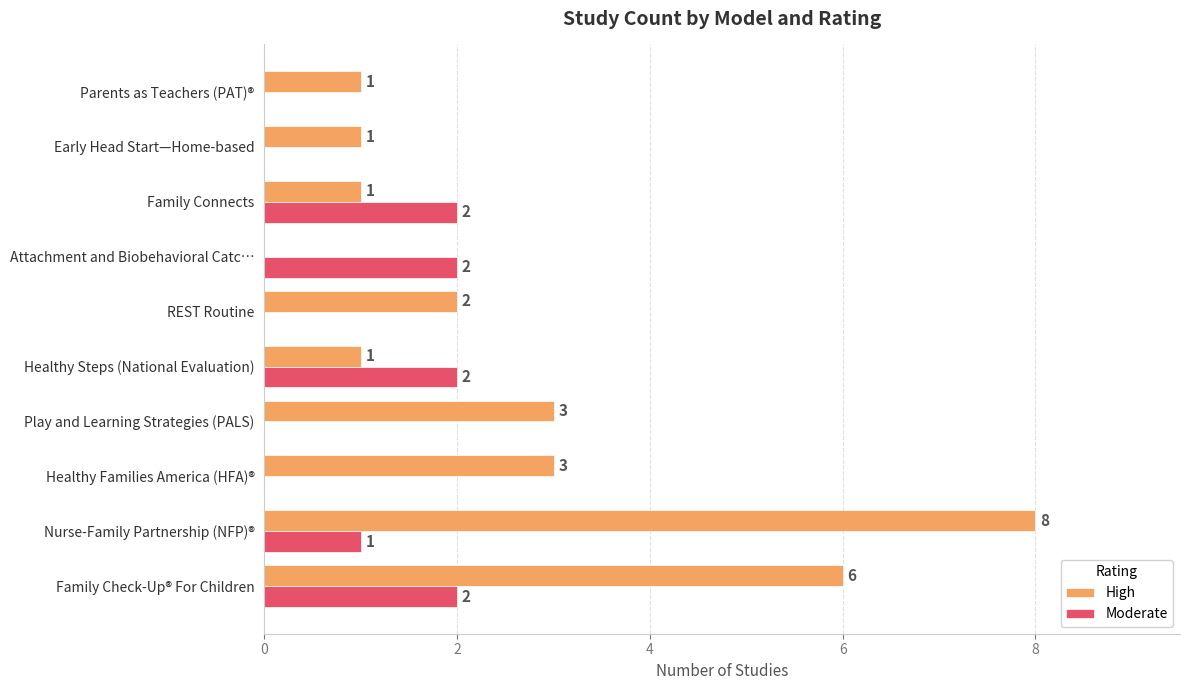

How many distinct data groups are displayed?

2